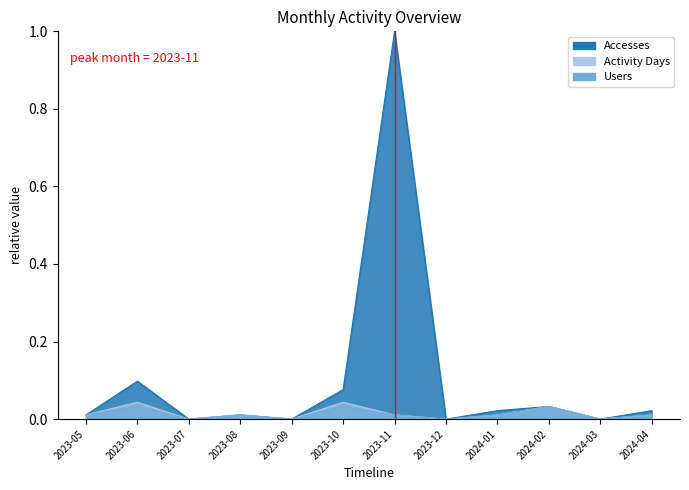

How many data points in Users are above 0?

8